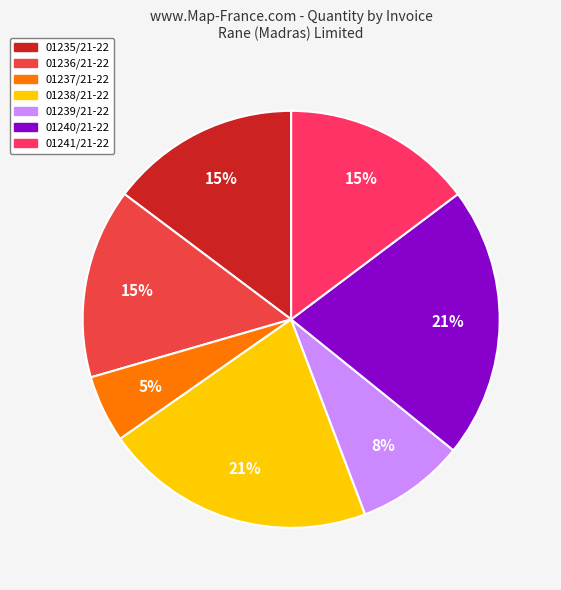

Is it true that 01236/21-22 is 6% of the pie?

False